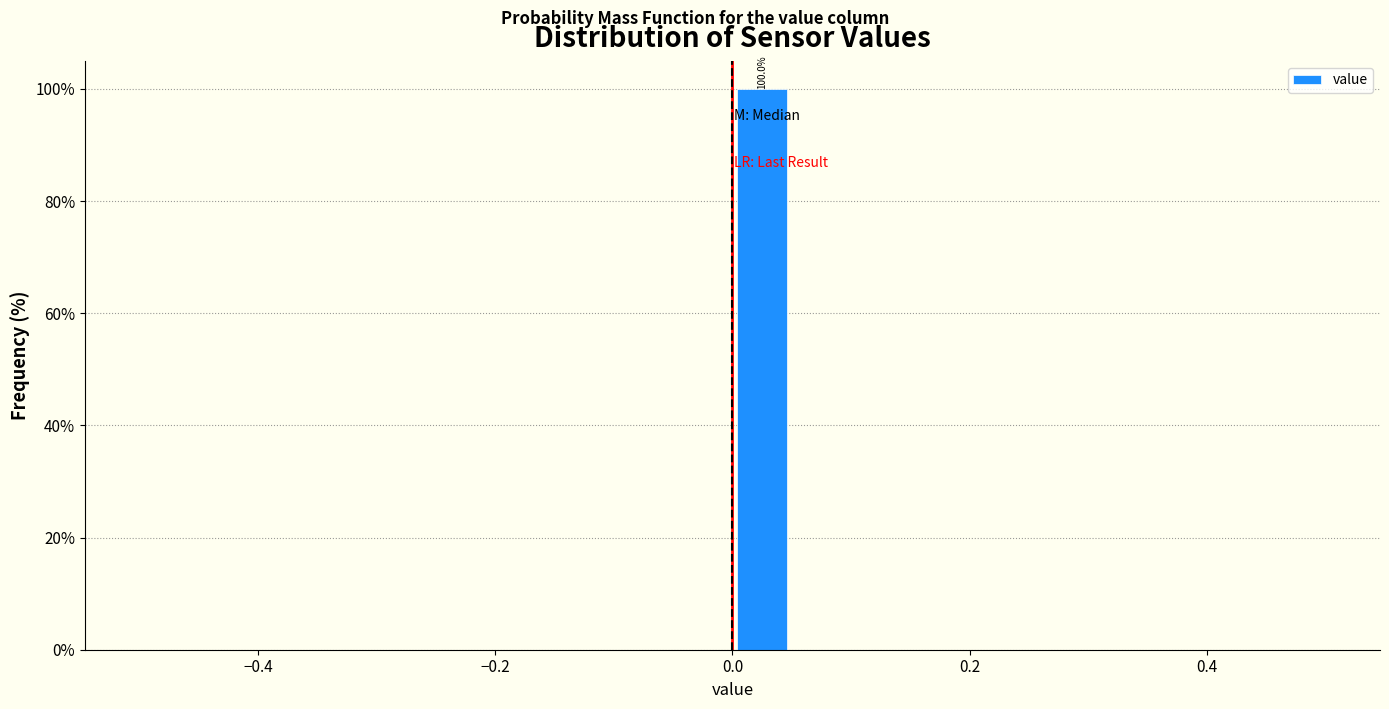

Around what value on the x-axis is the tallest bar? Give the approximate position of its centre, as read against the axis.

0.02